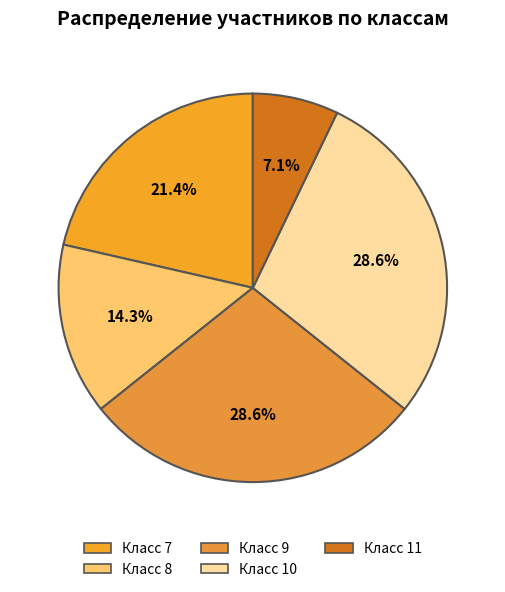

Rank the categories by value from lowest to highest.

Класс 11, Класс 8, Класс 7, Класс 9, Класс 10